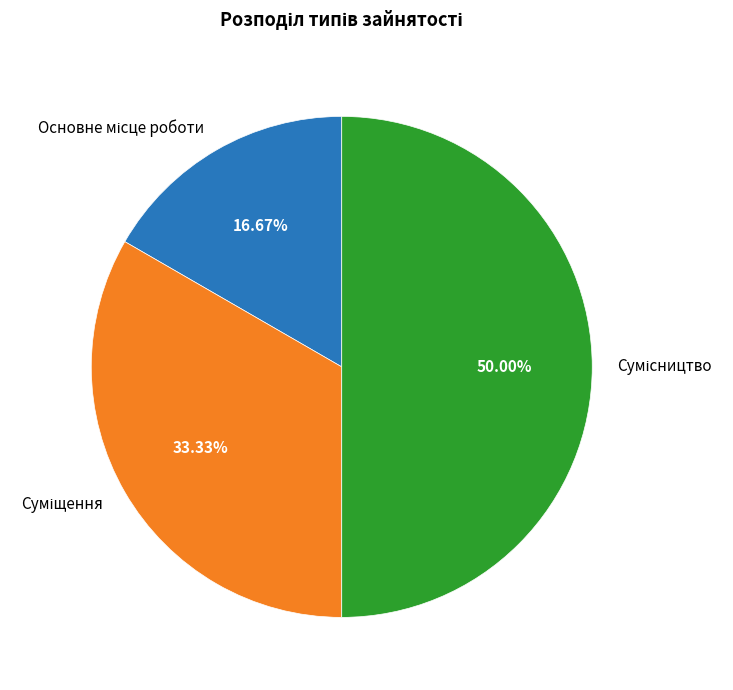

Count the number of slices in the pie.

3